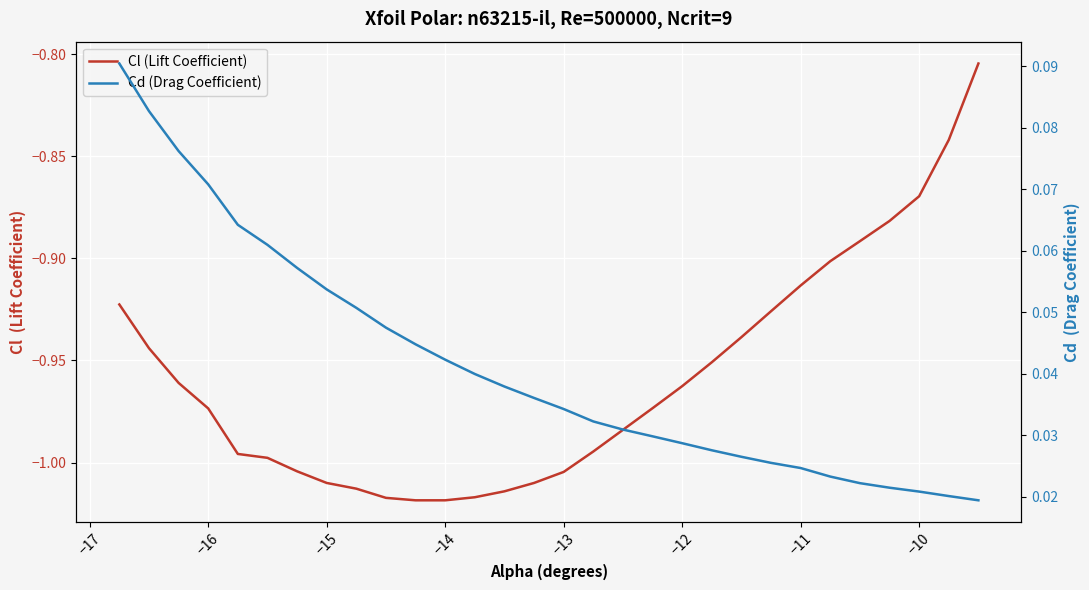

What are all the series names shown in the legend?

Cl (Lift Coefficient), Cd (Drag Coefficient)